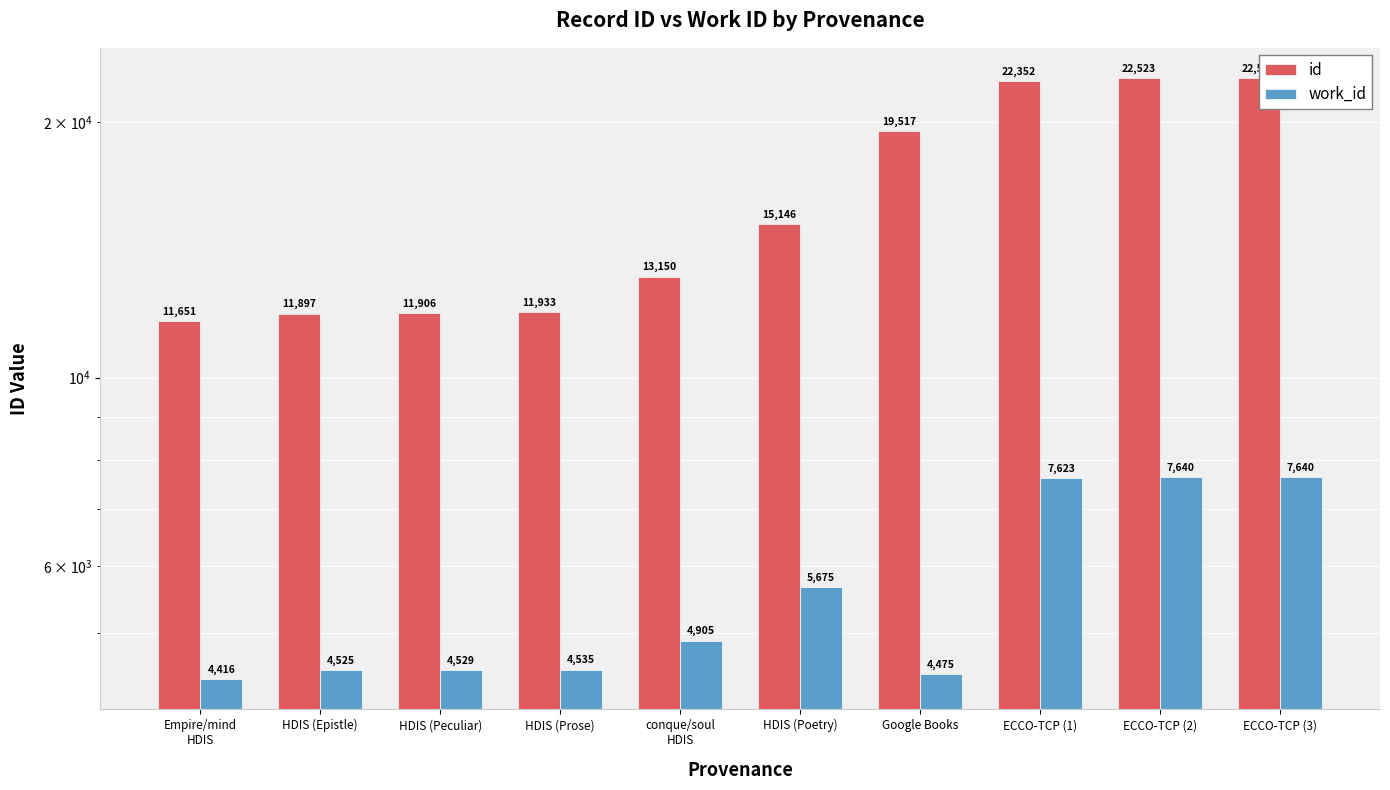

How many groups of bars are there?

10